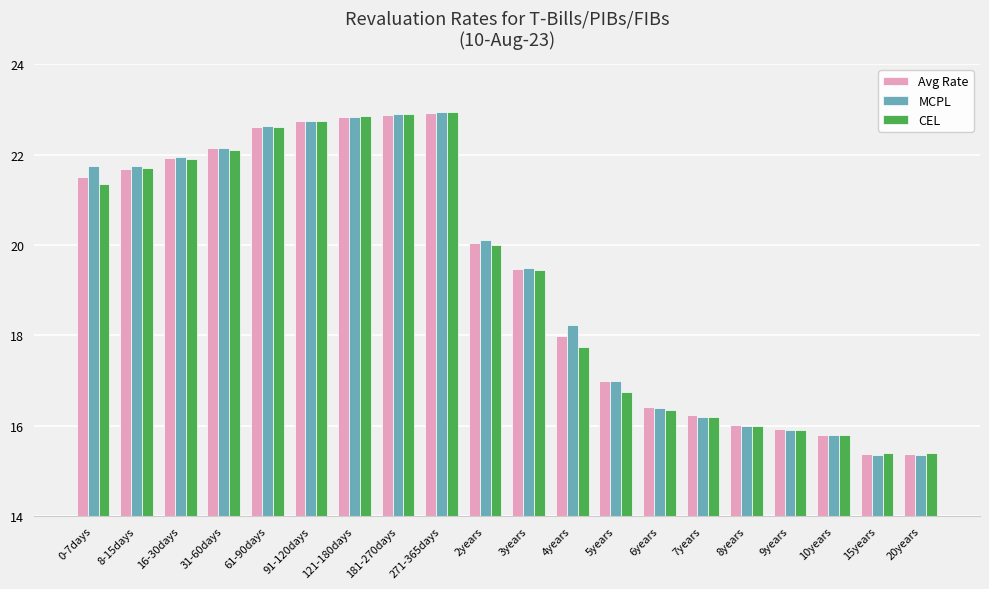

What is the sum of the MCPL values at 61-90days and 31-60days?

44.8